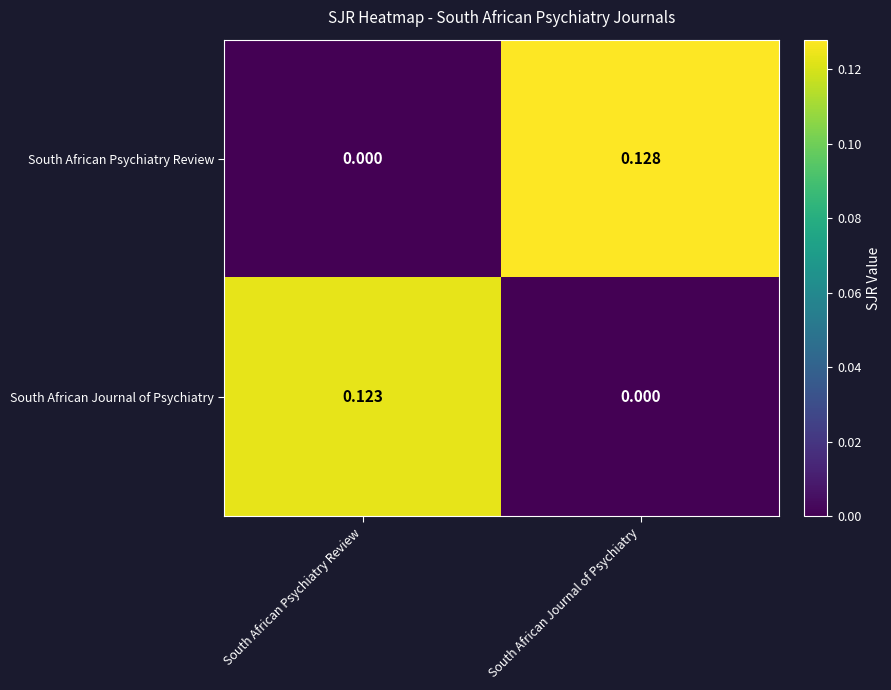

Which series has the widest spread of values?

South African Psychiatry Review